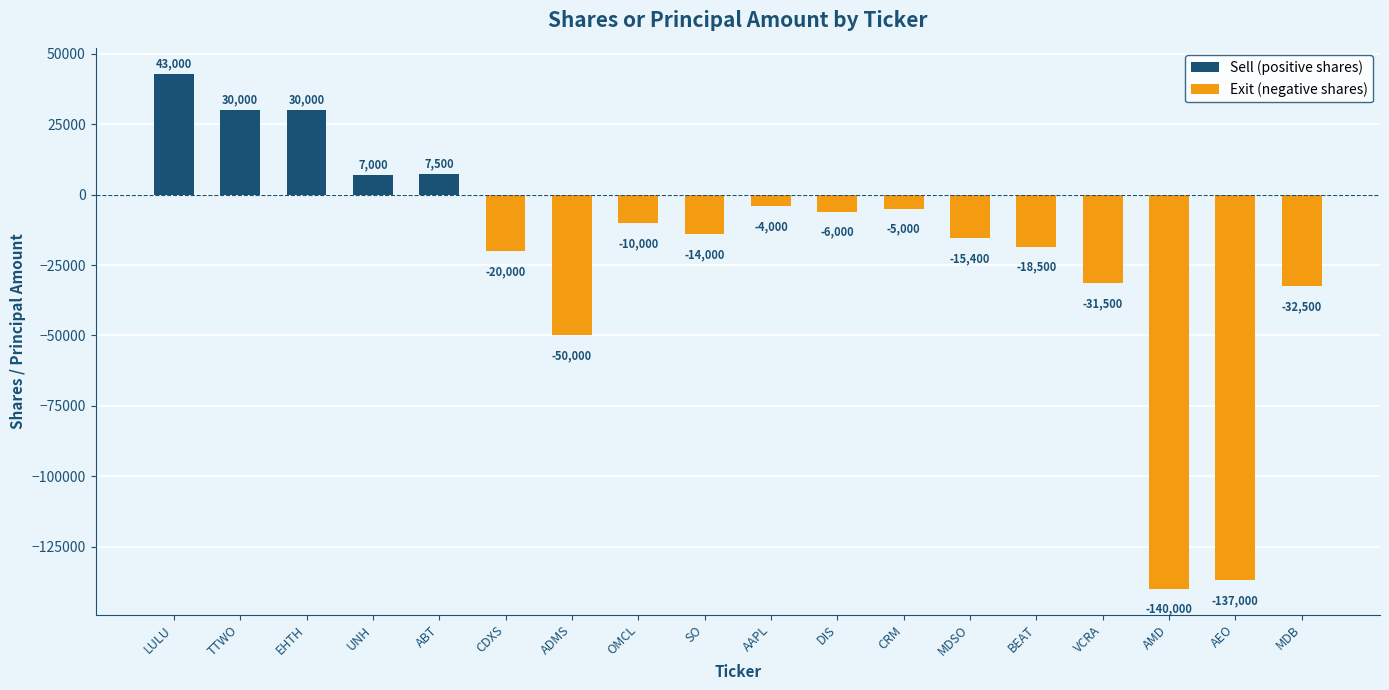

Are the bars horizontal?

No